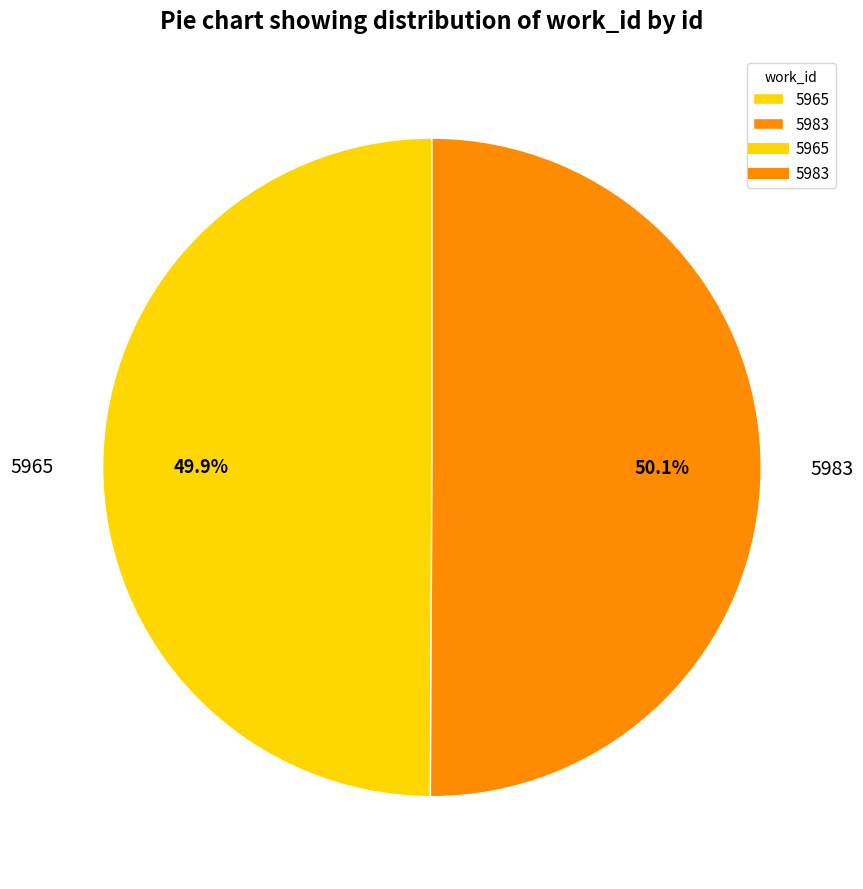

Does any single category account for the majority?

Yes